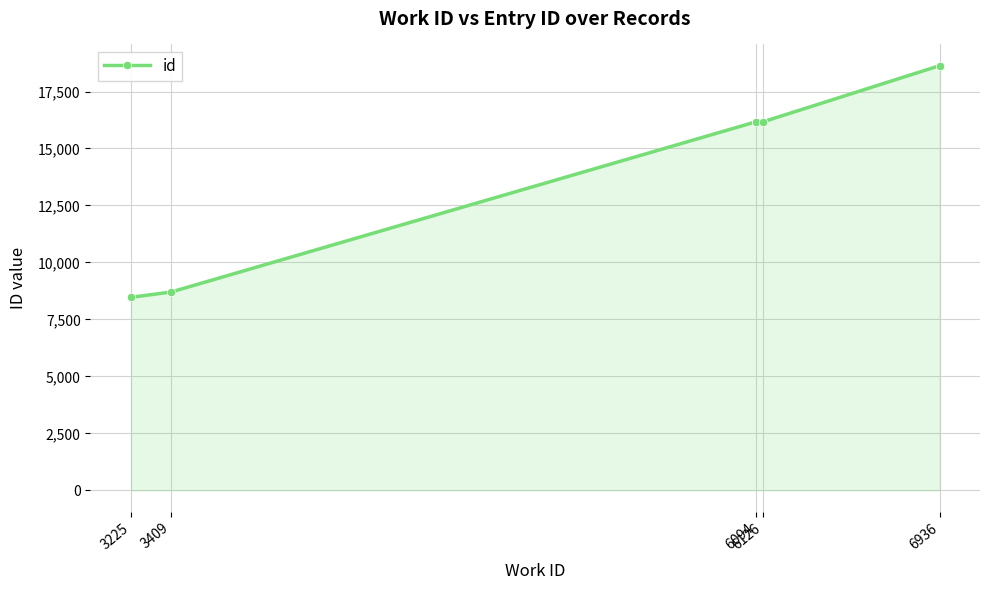

Where is the first local minimum?

6126